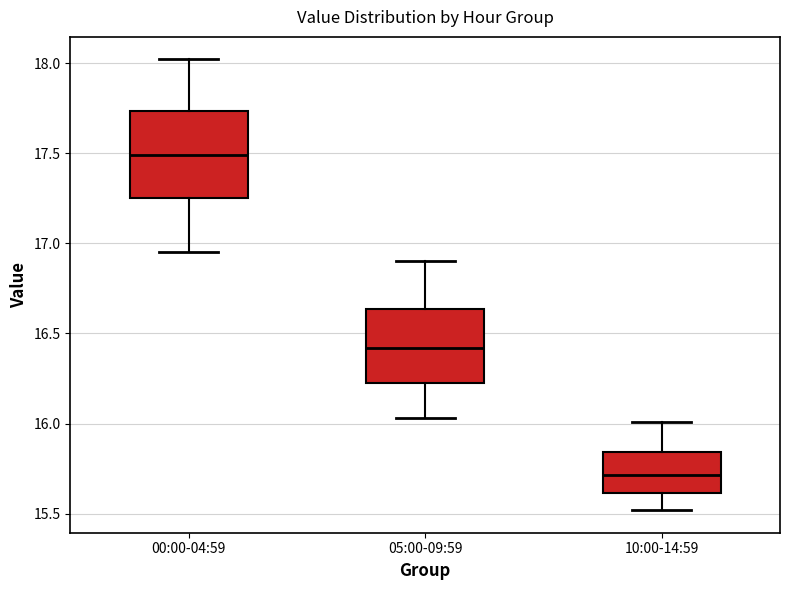

Which box is the tallest, from its lower edge to its upper edge?

00:00-04:59